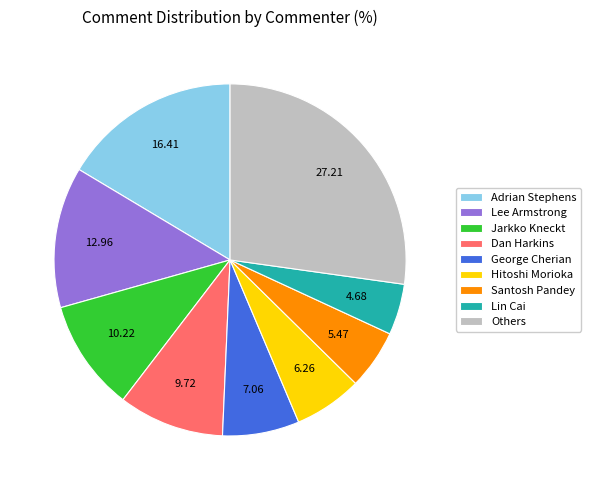

Count the number of slices in the pie.

9